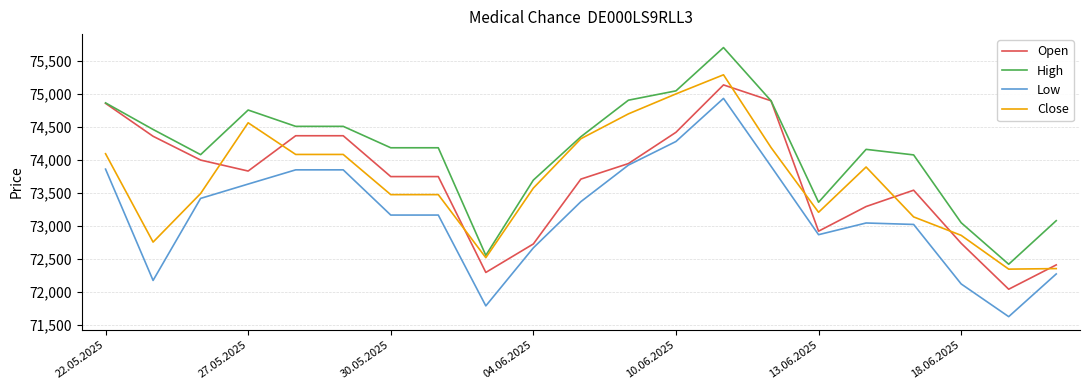

True or false: Close and Open cross at least once.

True